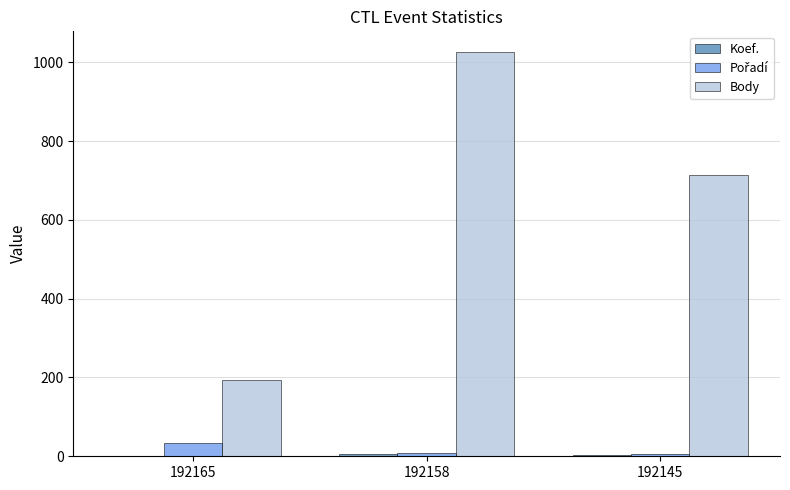

Which label corresponds to the largest value in the chart?

192158